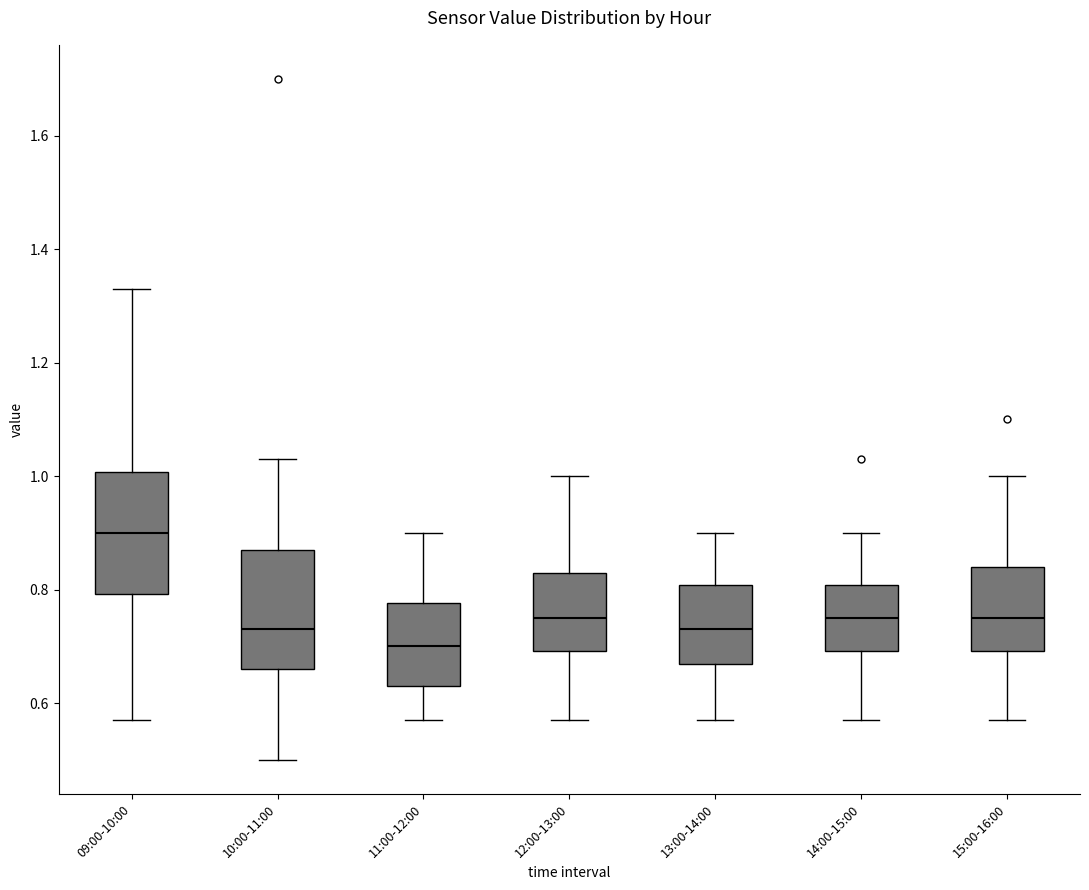

Where does the median line of the box for 10:00-11:00 sit on the y-axis? The values are not printed on the chart, so give them approximately, as read against the axis.

0.74